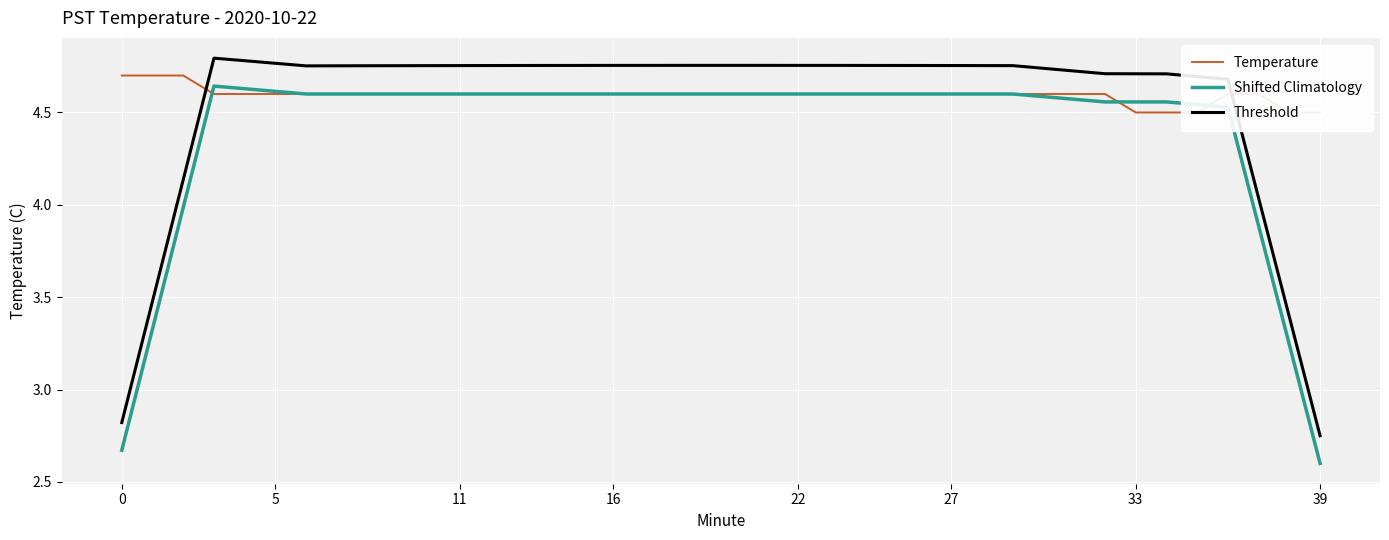

Rank the series by their average value, from highest to lowest.

Temperature, Threshold, Shifted Climatology